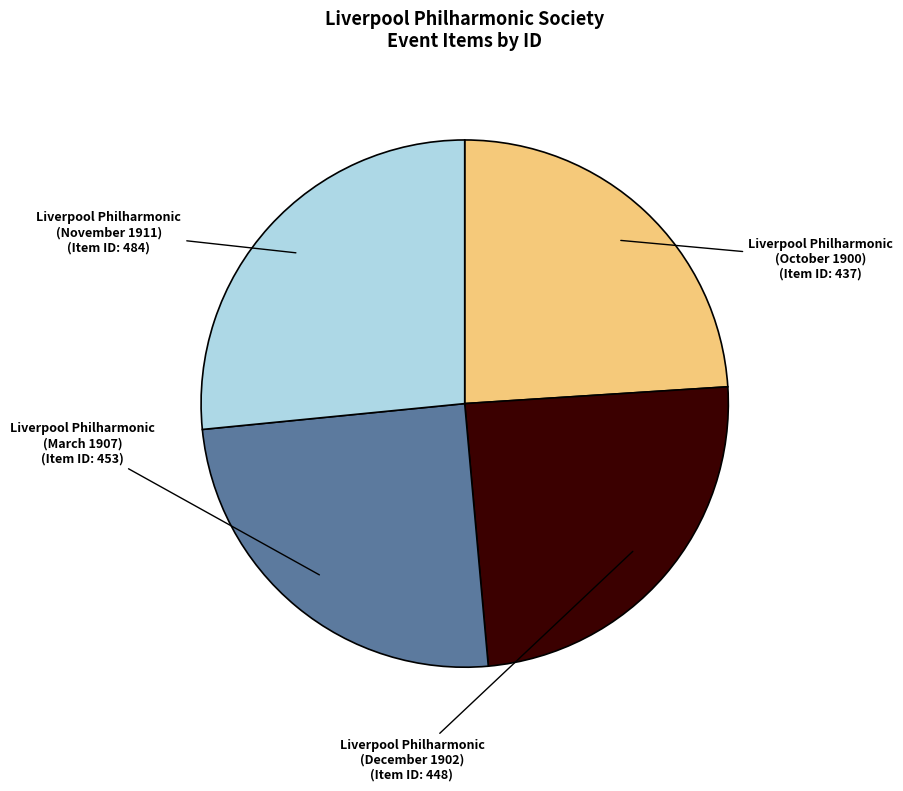

What is the ratio of the value at Liverpool Philharmonic (December 1902) to the value at Liverpool Philharmonic (March 1907)?

1.0